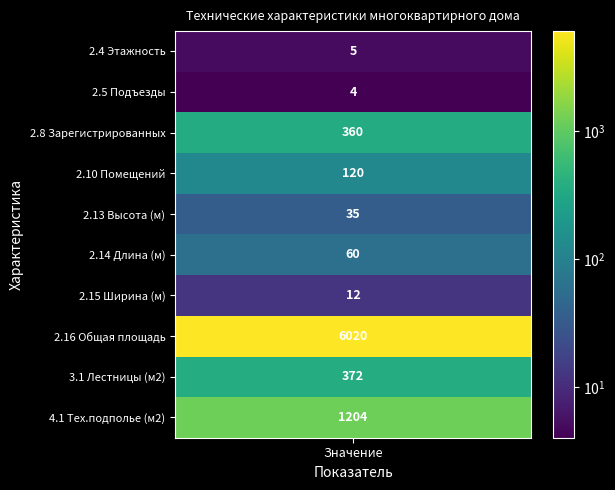

At how many categories does at least one series exceed 804?

1